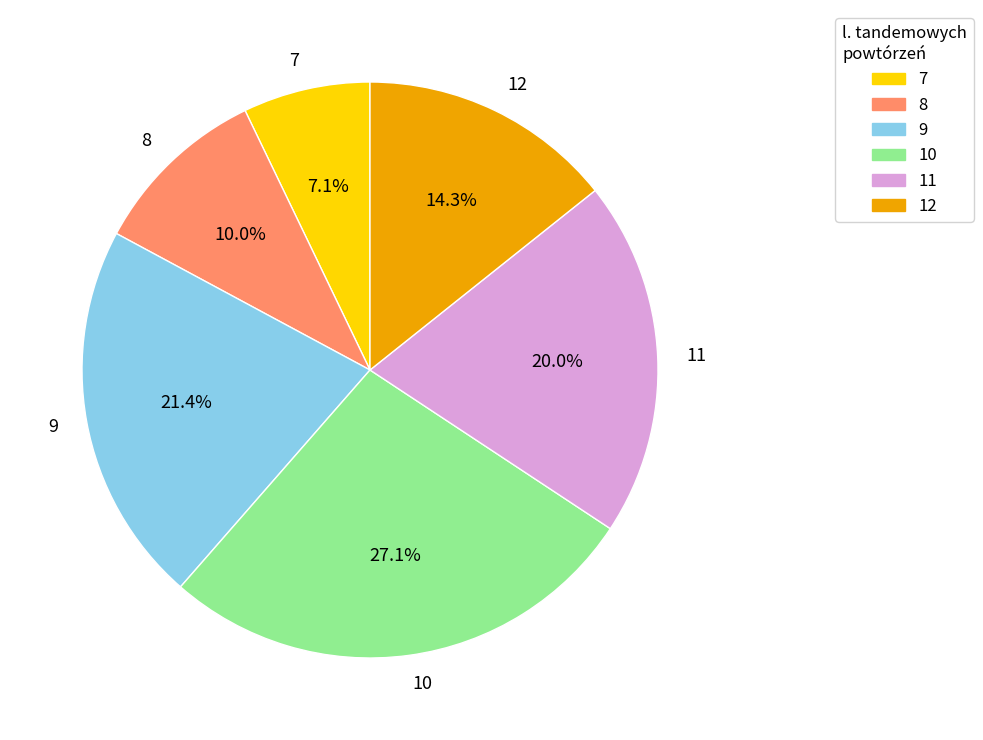

How many segments does this pie chart have?

6